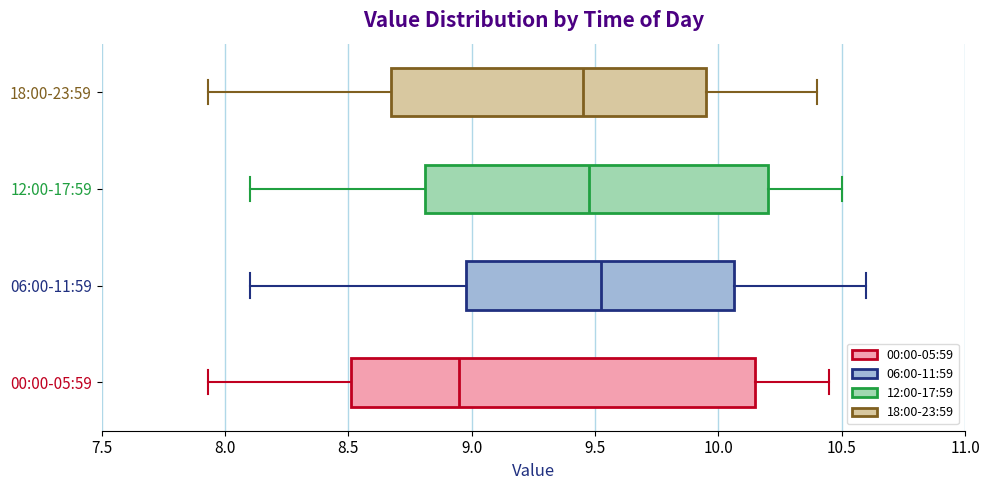

Reading bottom to top, read every box against the x-axis: the position of its median line, the range the box covers, and the ends of its whiskers. The values are not printed on the chart, so give them approximately, as read against the axis.

00:00-05:59: median 8.95, box 8.50 to 10.15, whiskers 7.95 to 10.45
06:00-11:59: median 9.55, box 9.00 to 10.05, whiskers 8.10 to 10.60
12:00-17:59: median 9.50, box 8.80 to 10.20, whiskers 8.10 to 10.50
18:00-23:59: median 9.45, box 8.70 to 9.95, whiskers 7.95 to 10.40